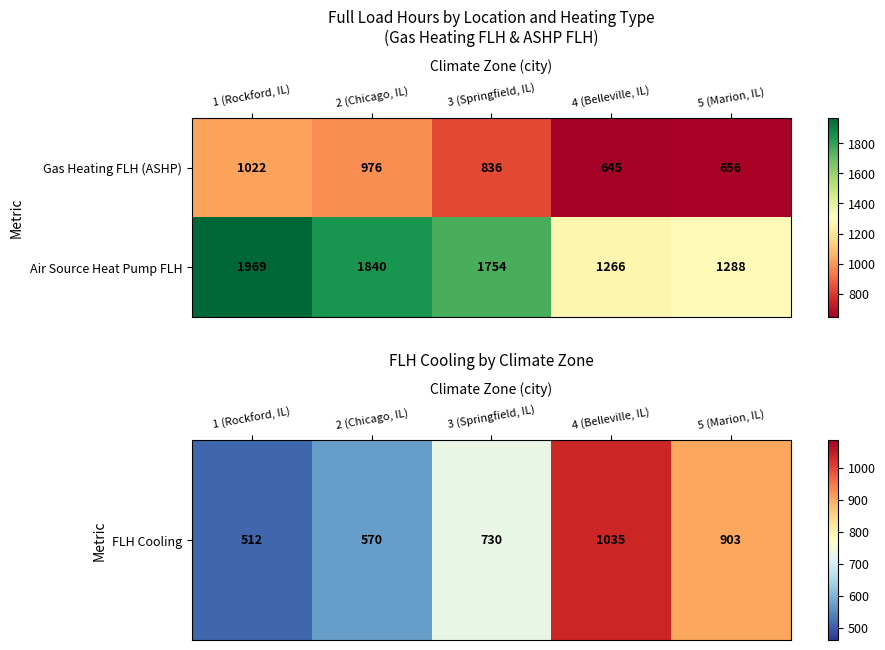

At which category does the chart reach its peak across all series?

1 (Rockford, IL)